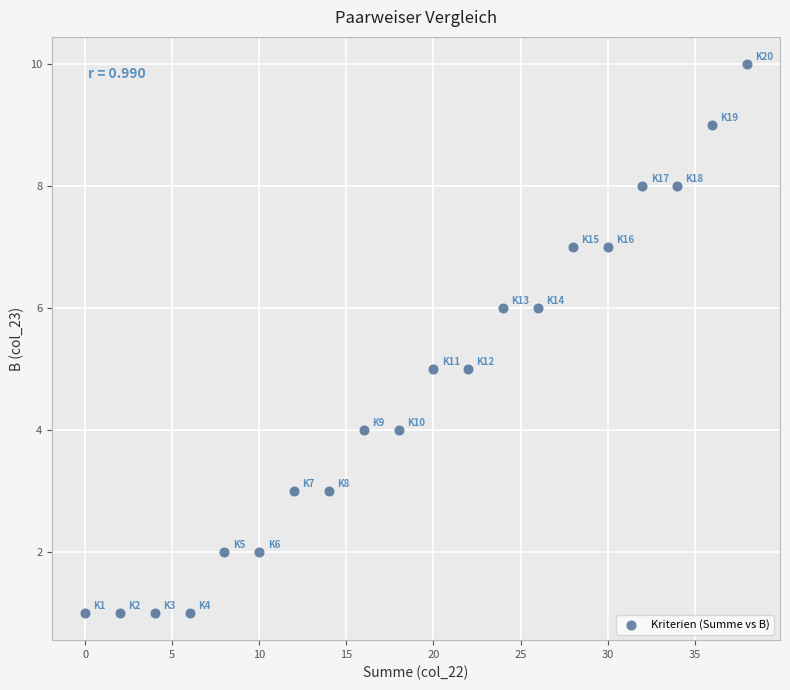

What is the range of X values (max minus min)?

38